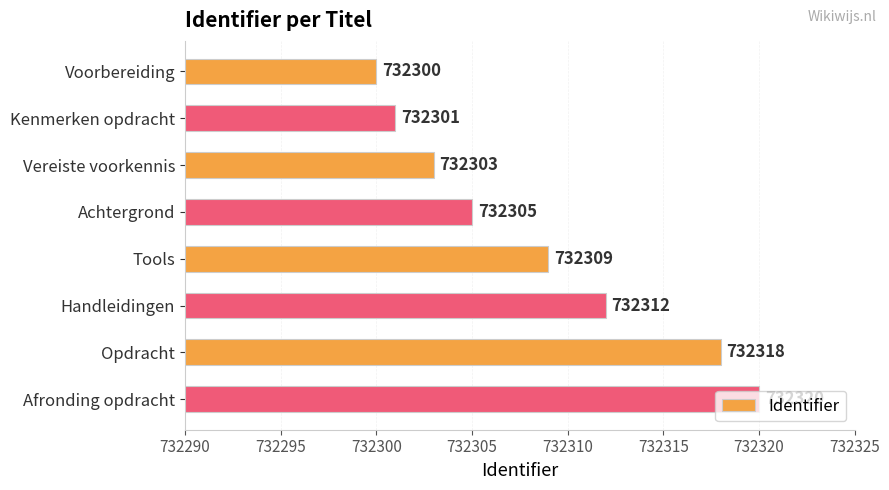

Rank the categories by value from lowest to highest.

Voorbereiding, Kenmerken opdracht, Vereiste voorkennis, Achtergrond, Tools, Handleidingen, Opdracht, Afronding opdracht